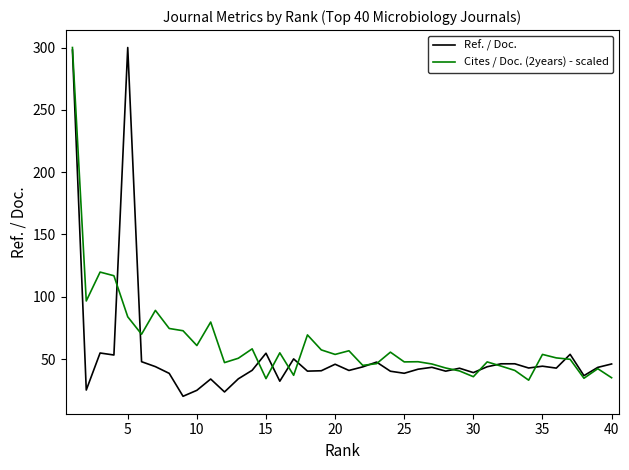

What is the maximum value shown in the chart?

300.2